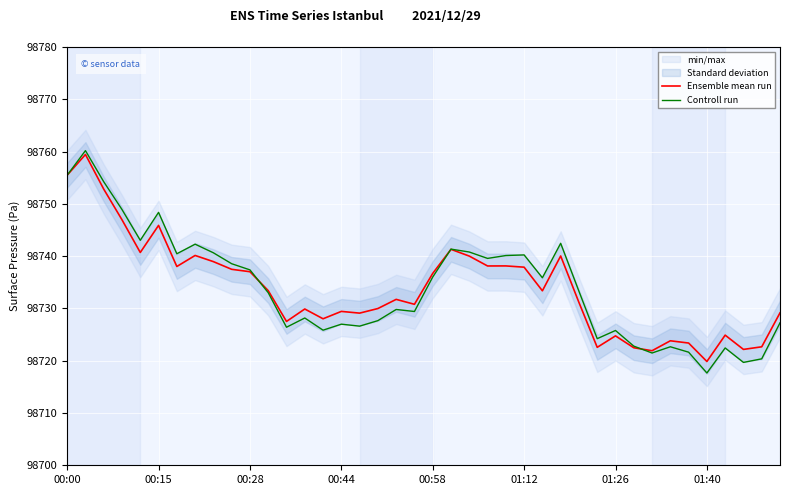

List the series in order of their overall mean, lowest first.

Ensemble mean run, Controll run